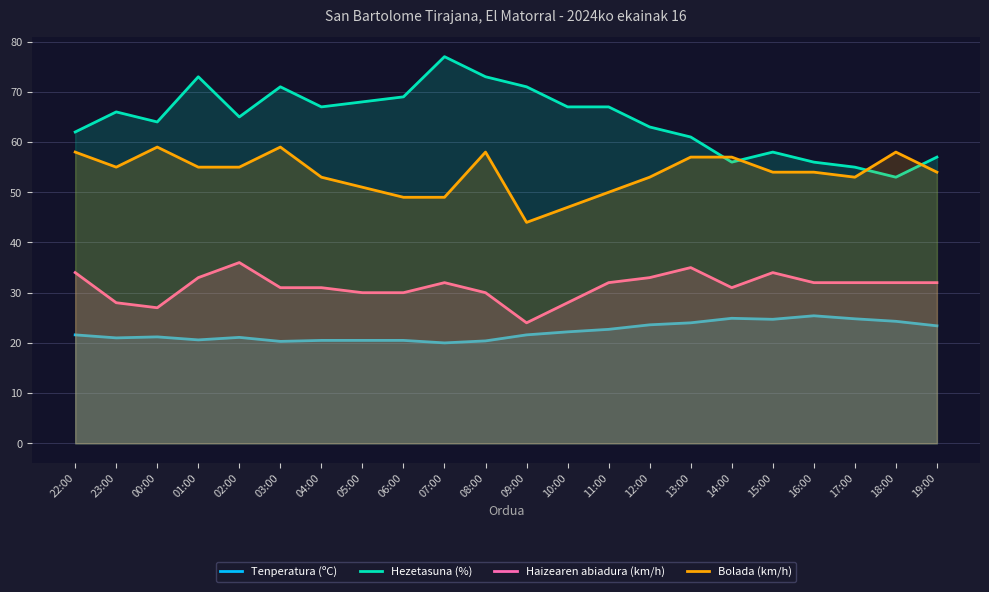

At how many categories does at least one series exceed 49?

22